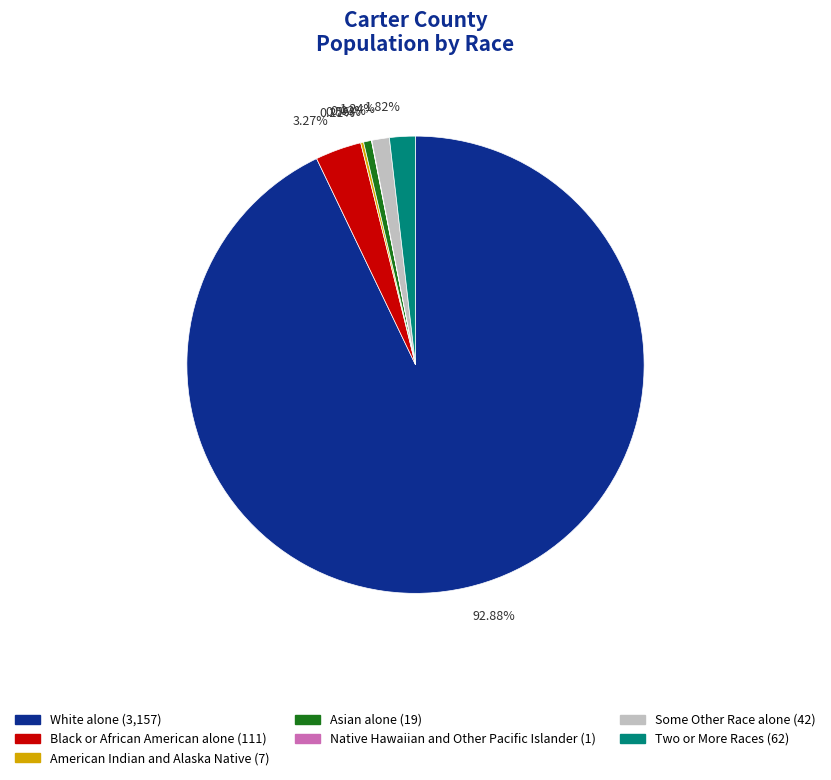

To the nearest percent, what portion does White alone represent?

93%